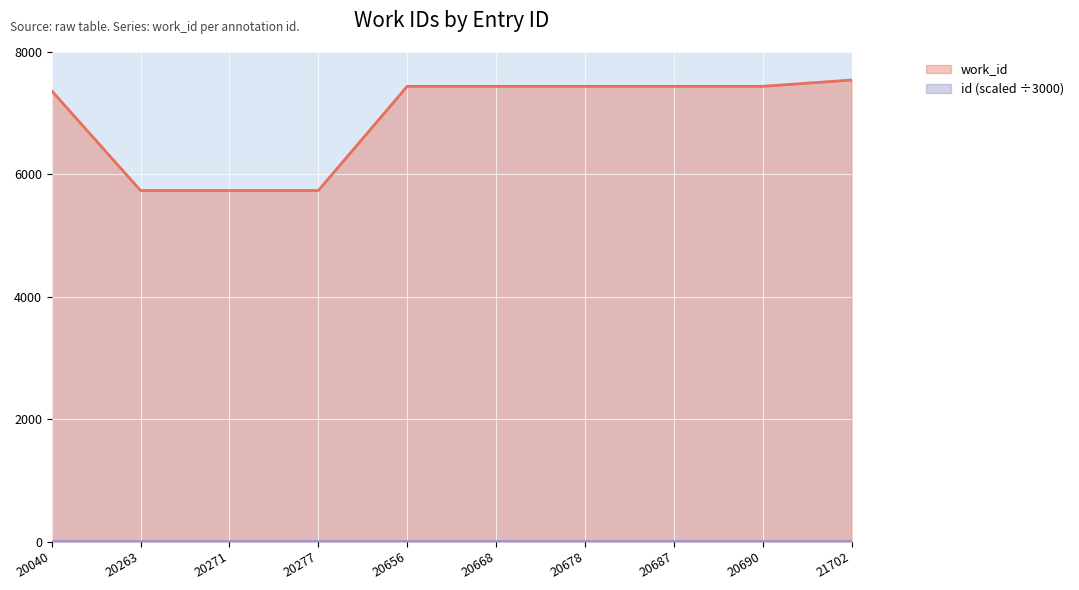

List the labels in order of value, largest first.

21702, 20656, 20668, 20678, 20687, 20690, 20040, 20263, 20271, 20277